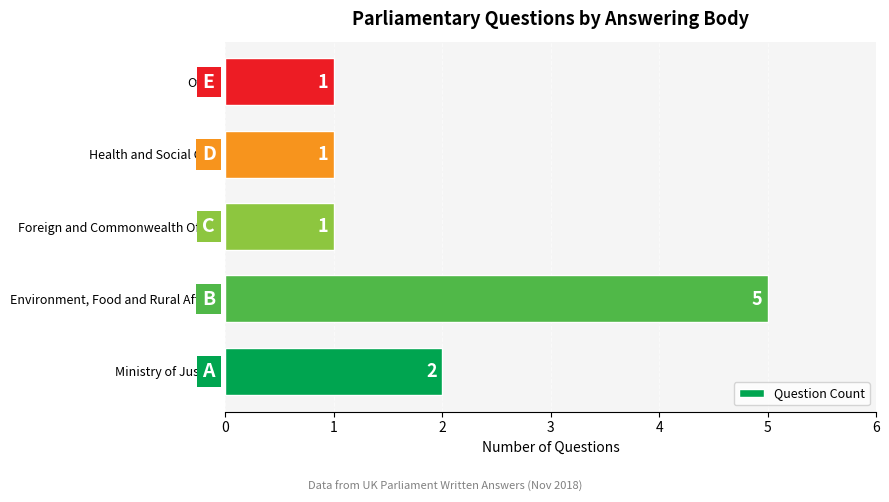

Approximately how many times larger is the value at Ministry of Justice compared to Health and Social Care?

2.0